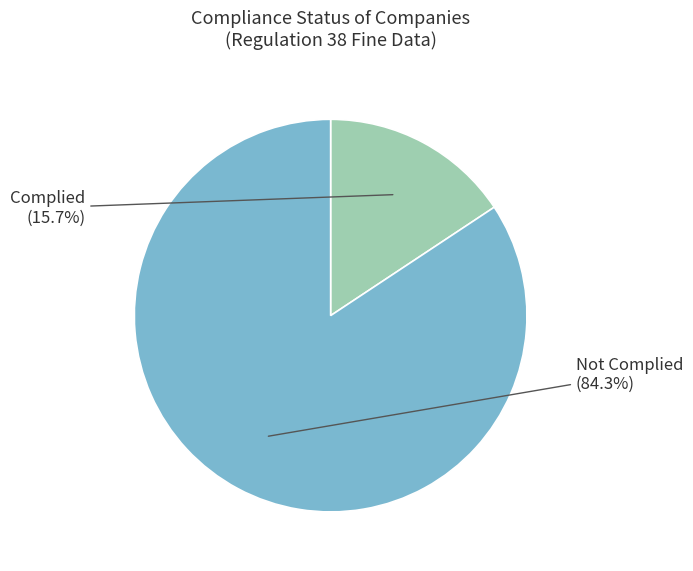

Is there any slice that represents more than half of the pie?

Yes